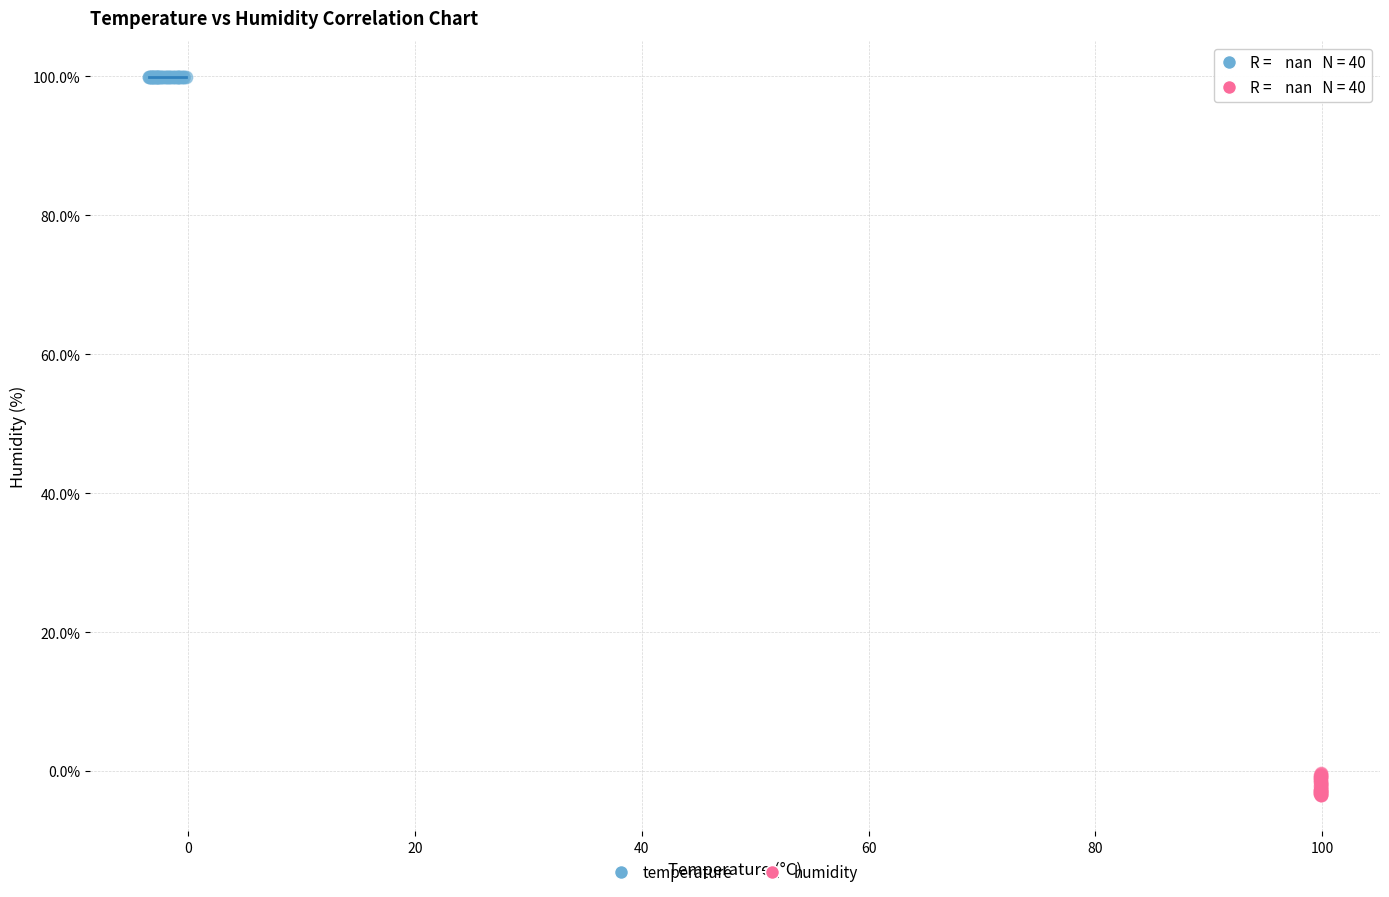

What are all the series names shown in the legend?

temperature, humidity